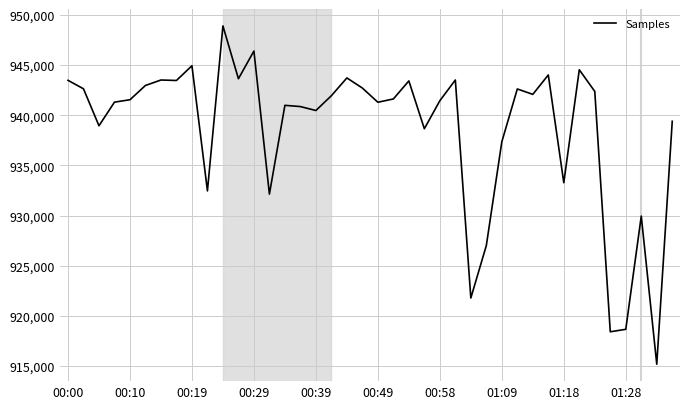

What is the difference between the maximum and minimum values?

33722